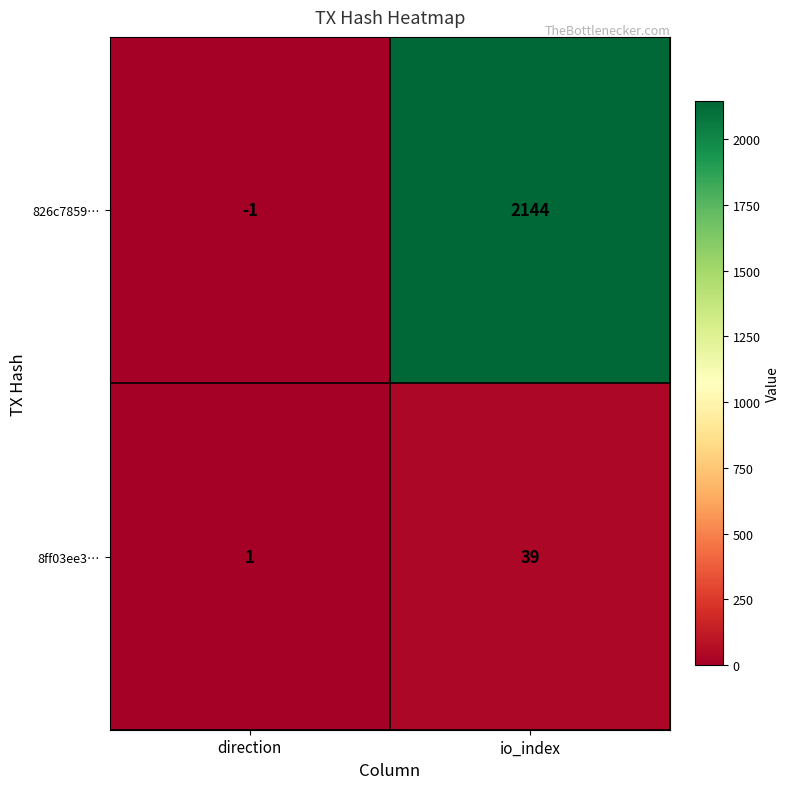

What is the highest value of the 8ff03ee3… series?

39